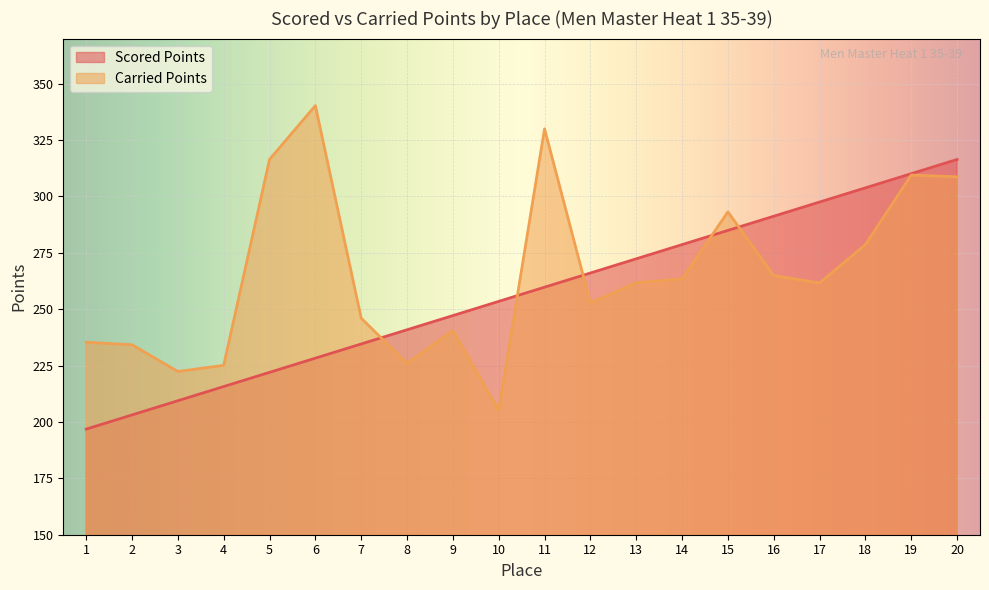

What is the minimum value shown in the chart?

196.8